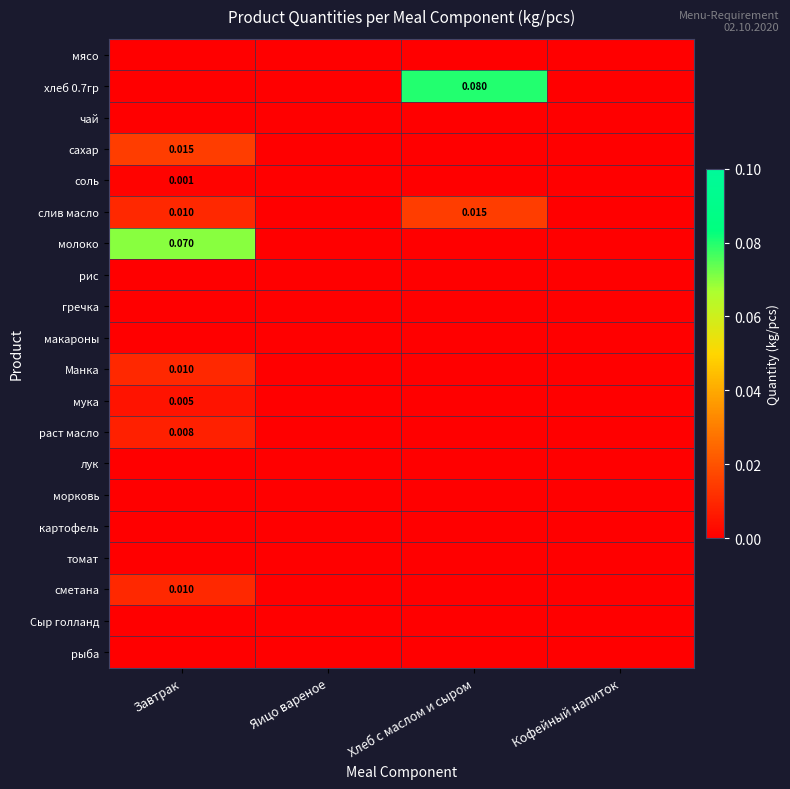

The value of мука at Хлеб с маслом и сыром is 0.0. True or false?

True